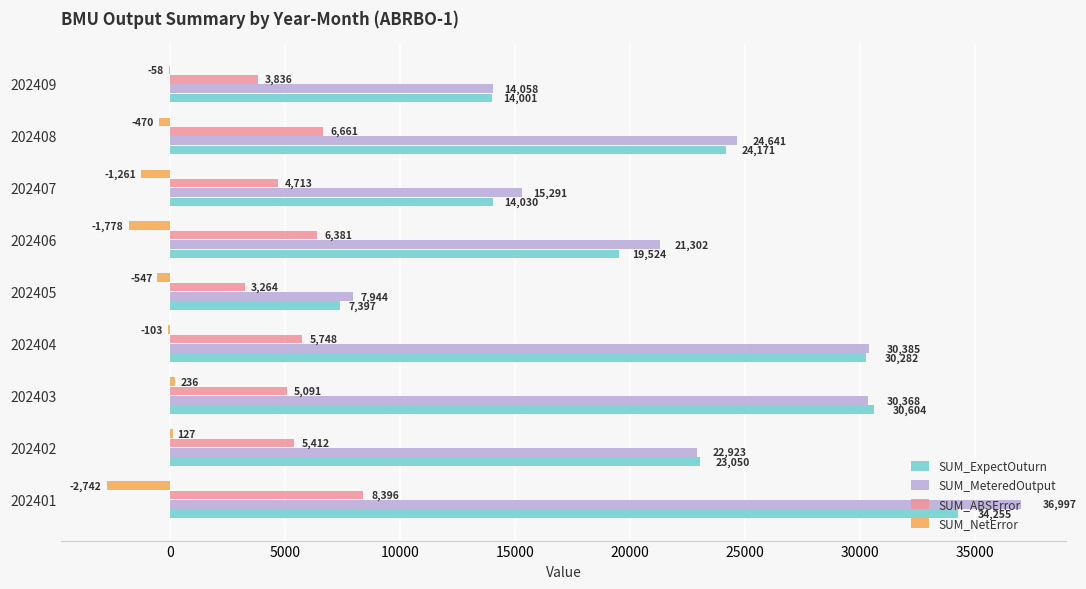

At which category is the sum across all series the highest?

202401